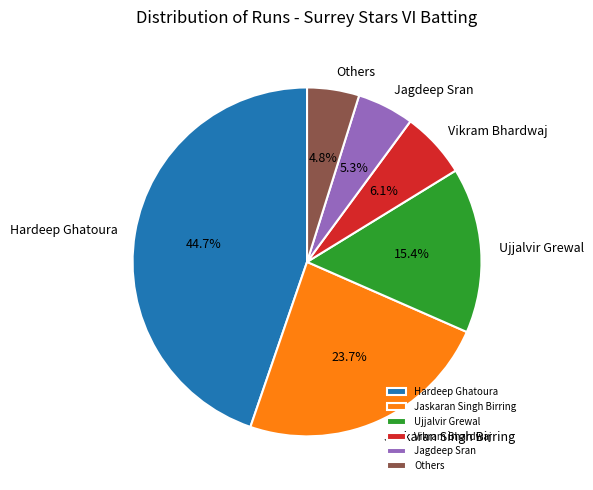

Which category has the biggest portion of the pie?

Hardeep Ghatoura